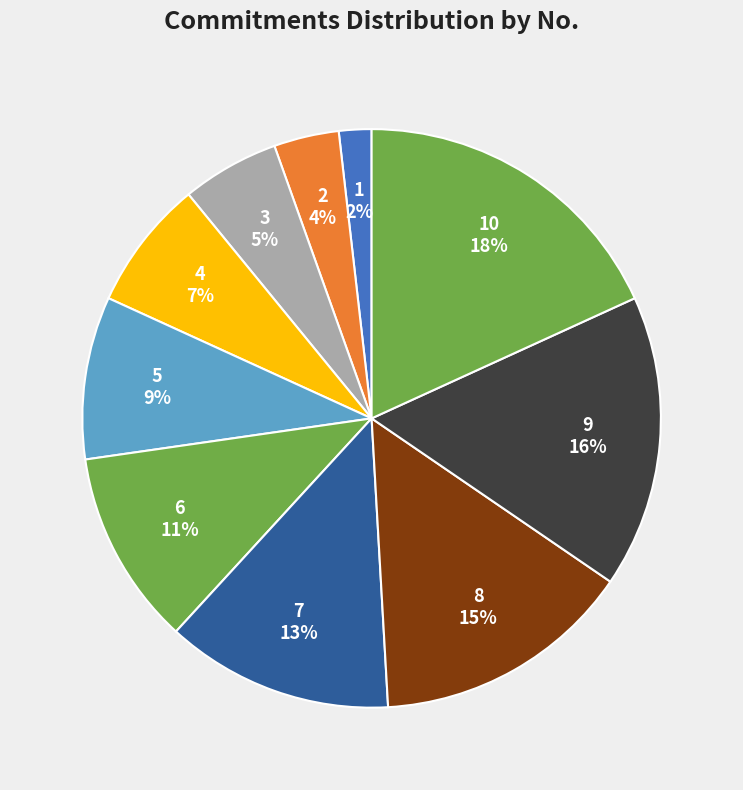

Is 10 the majority of the pie?

No